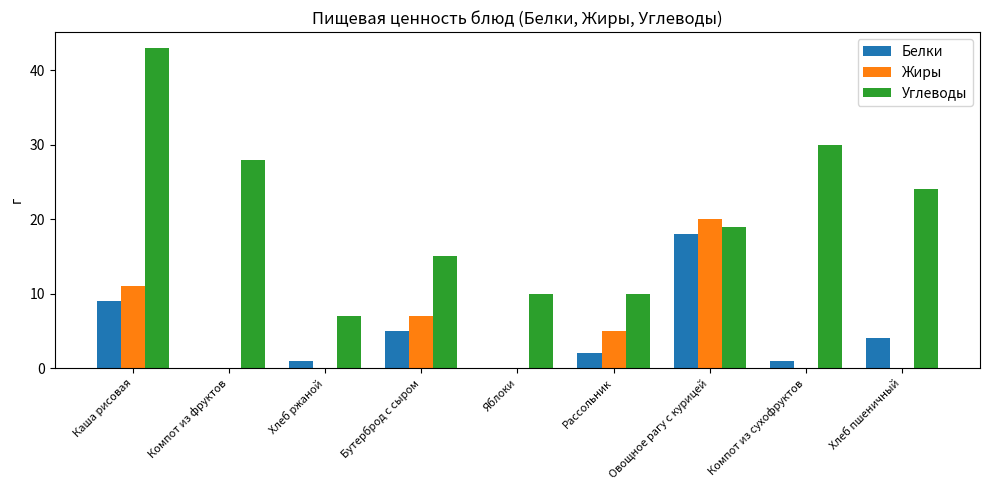

How many data points does each series have?

9